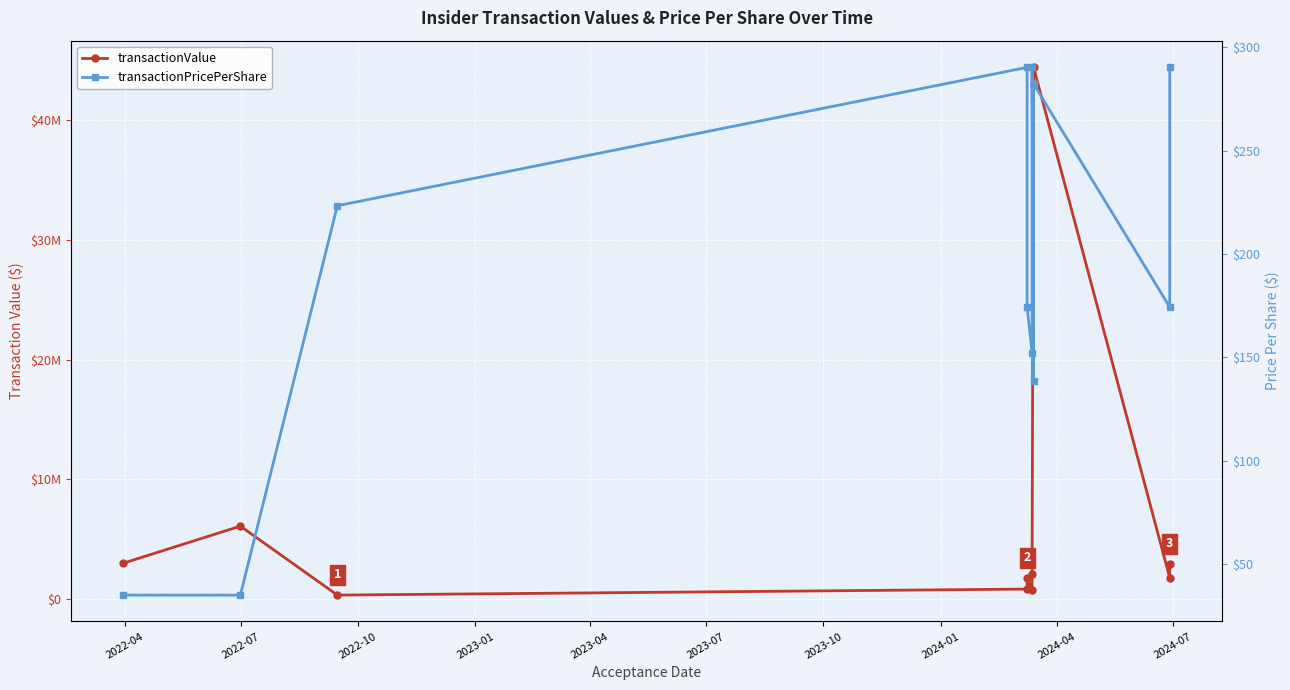

How many values in the transactionPricePerShare series are below 174?

4